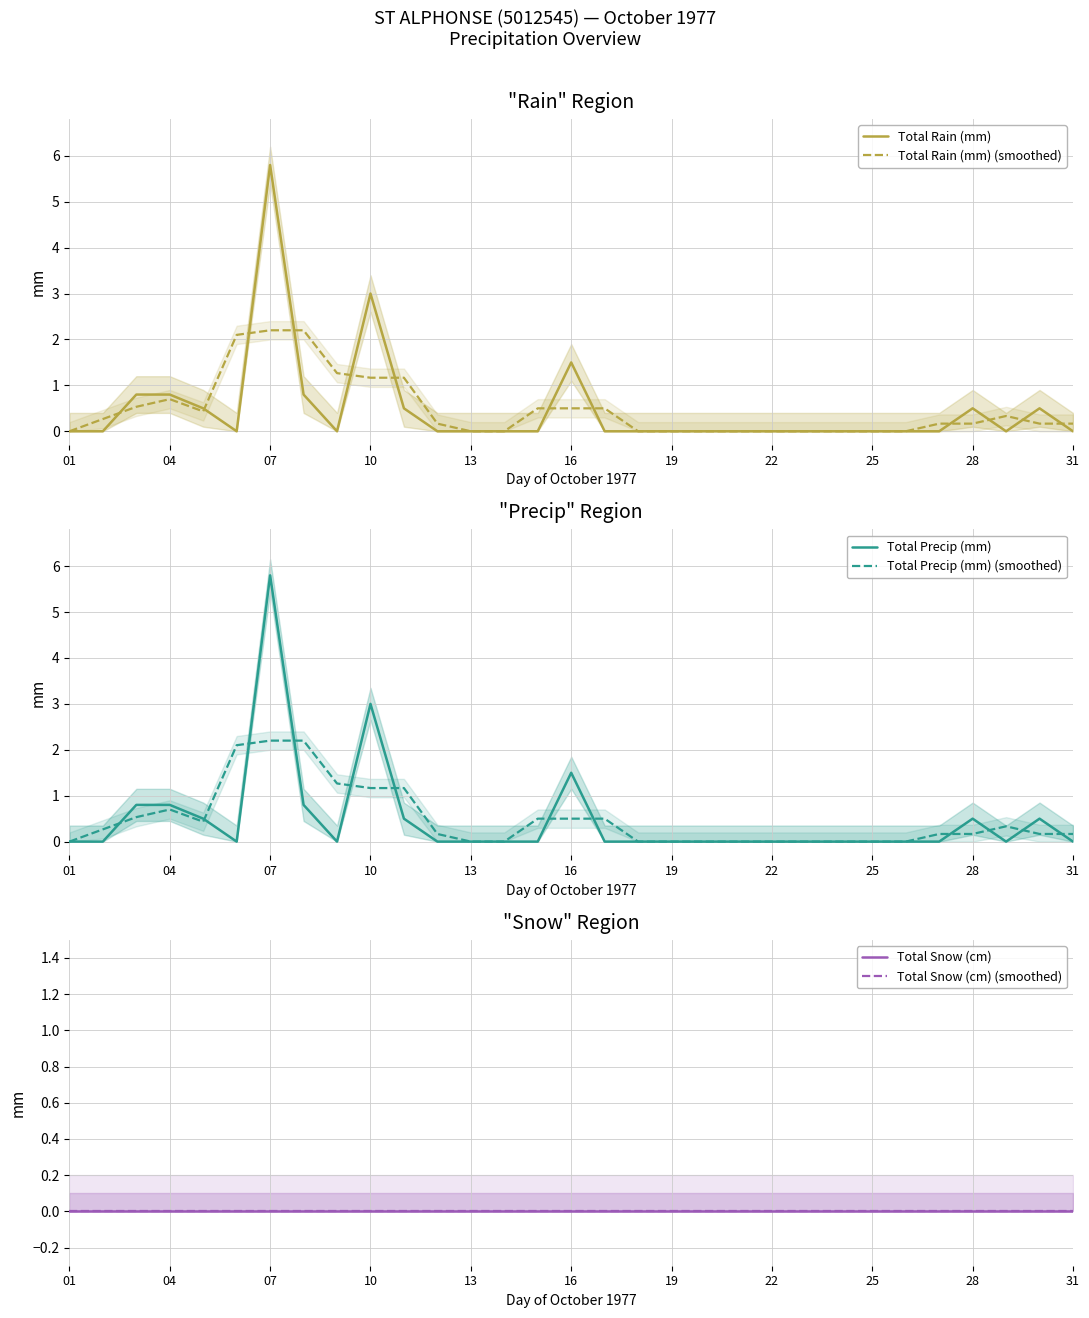

Which category has the highest value in the Total Rain (mm) series?

07